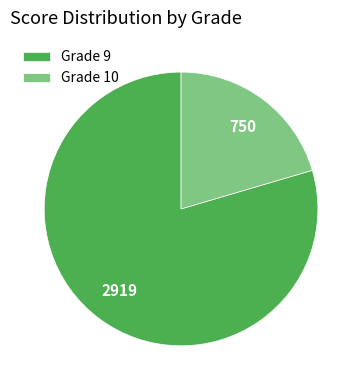

Is the sum of Grade 9 and Grade 10 greater than half?

Yes